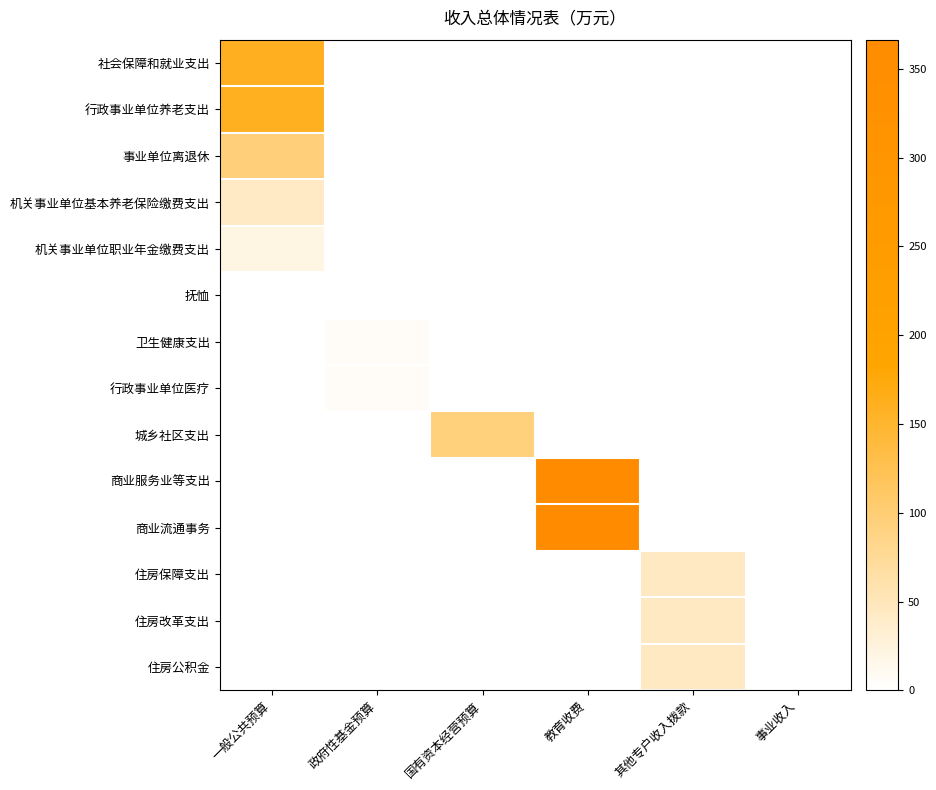

Which series has the widest spread of values?

商业服务业等支出